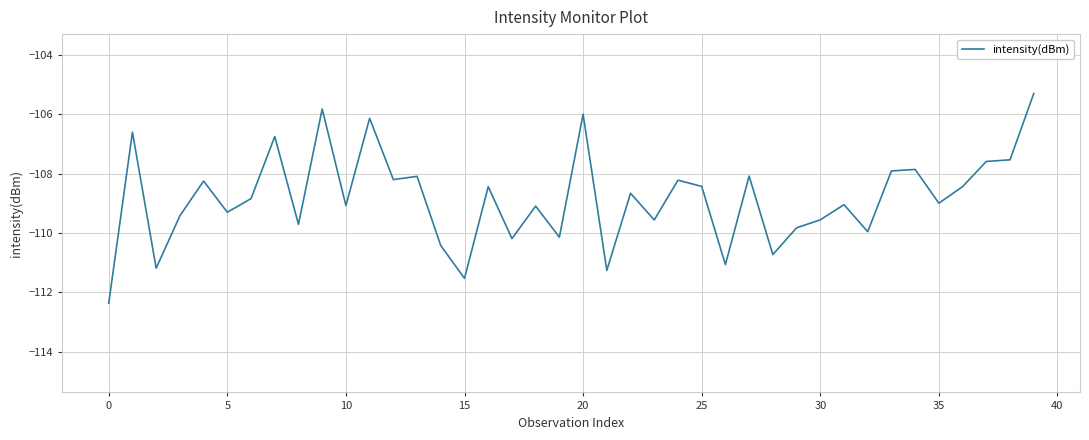

How many categories are shown in the chart?

40